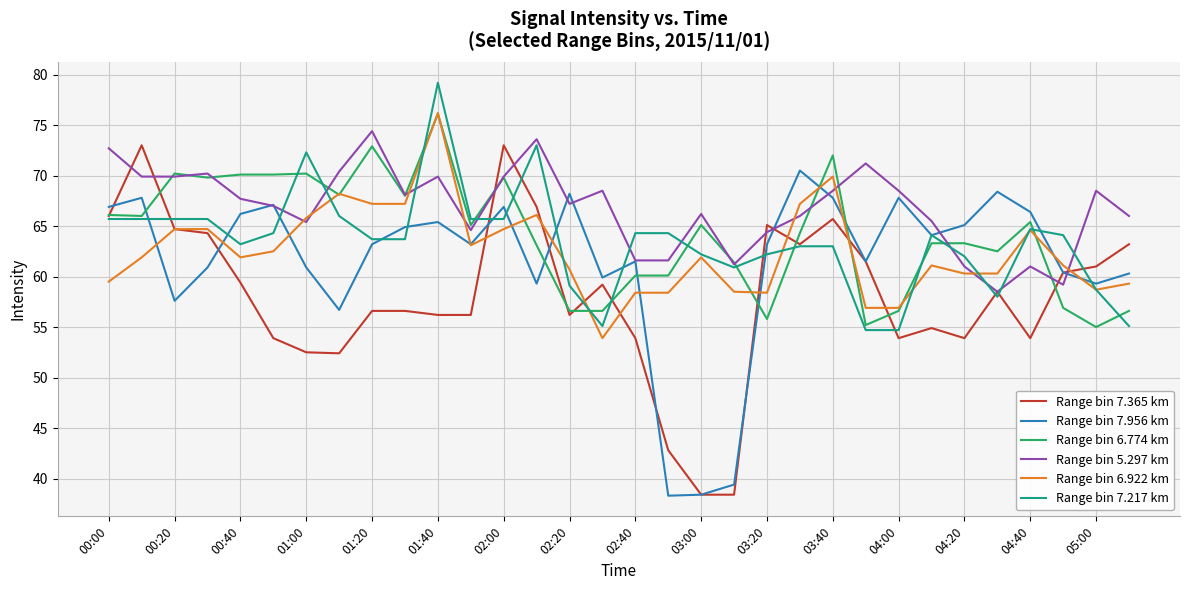

Which series has the largest total across all categories?

Range bin 5.297 km